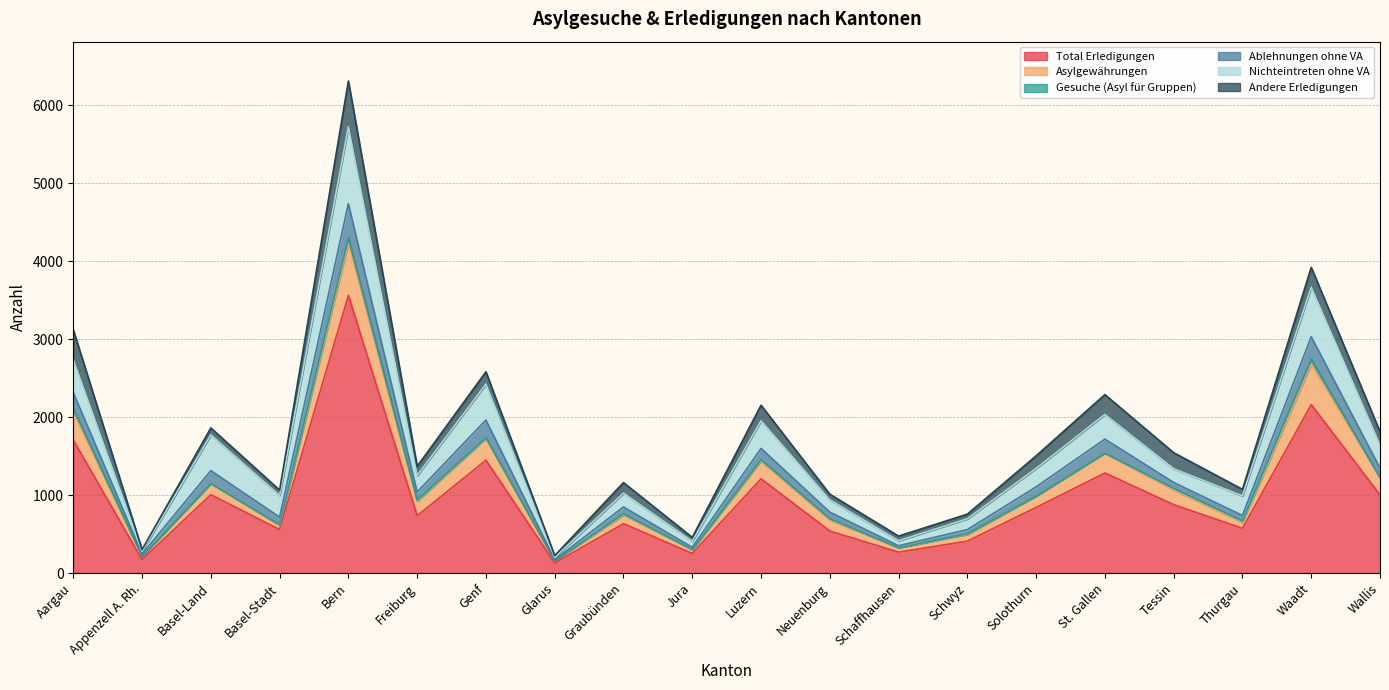

What position from the left is Graubünden?

9